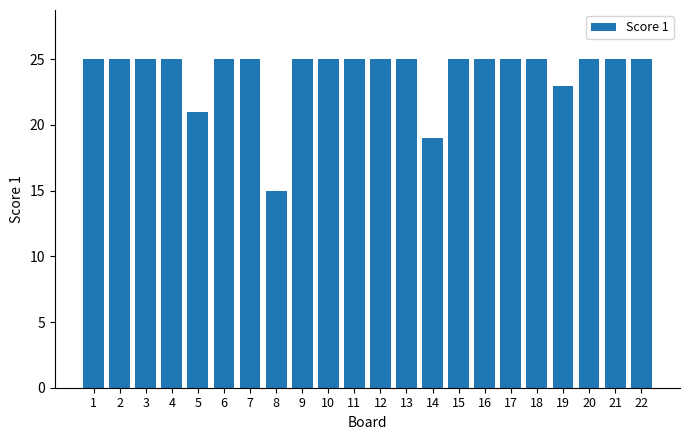

Which category has the lowest value across all series?

8